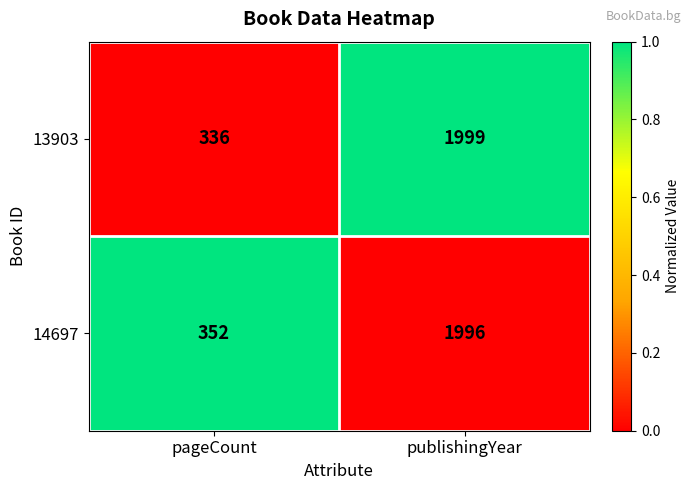

The value of 14697 at pageCount is 352. True or false?

True